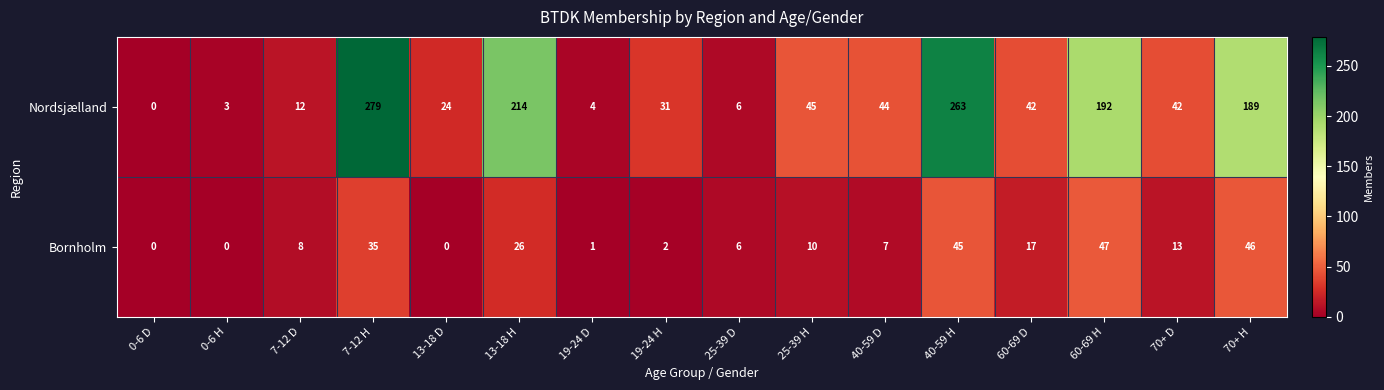

Which series has the largest total across all categories?

Nordsjælland